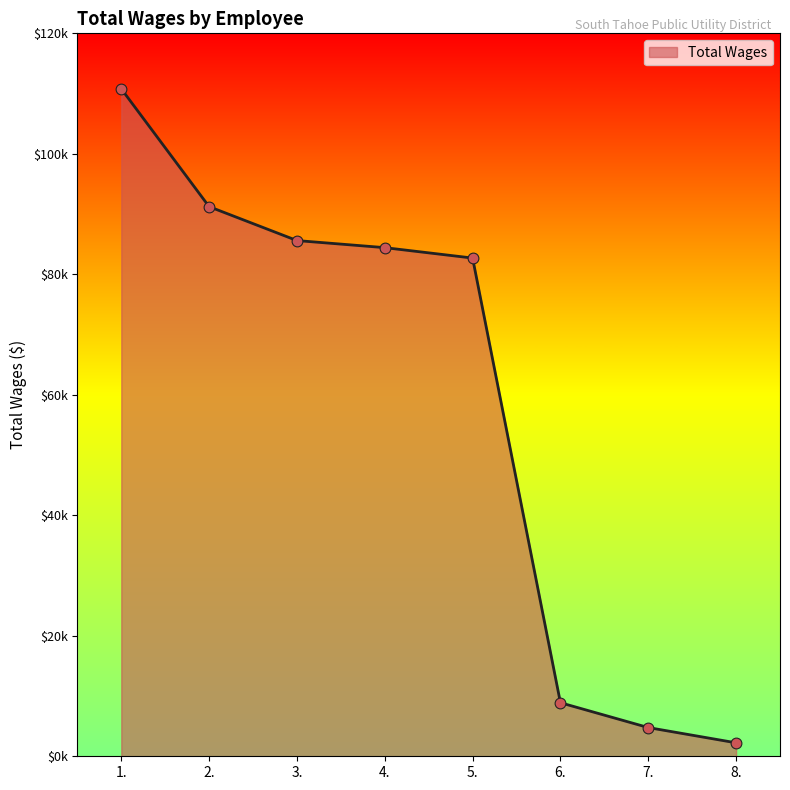

Between 3. and 7., which is larger?

3.